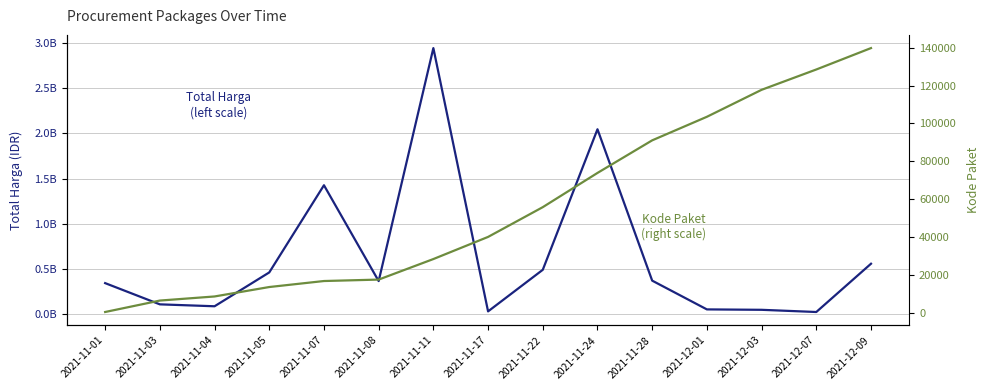

Which label corresponds to the smallest value in the chart?

2021-11-01